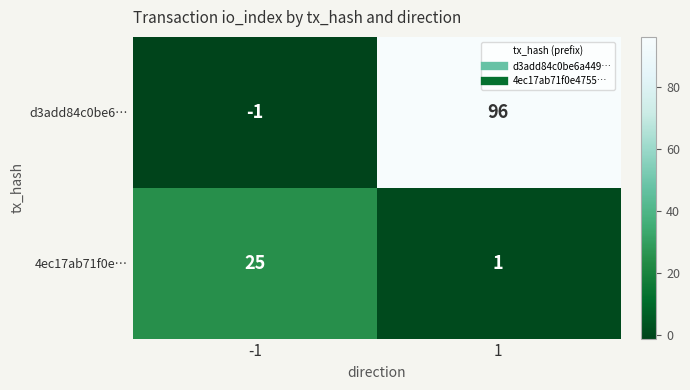

Which series has the widest spread of values?

d3add84c0be6…